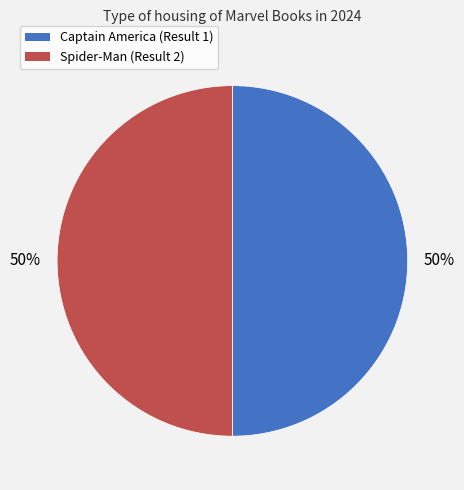

How many slices are in this pie chart?

2